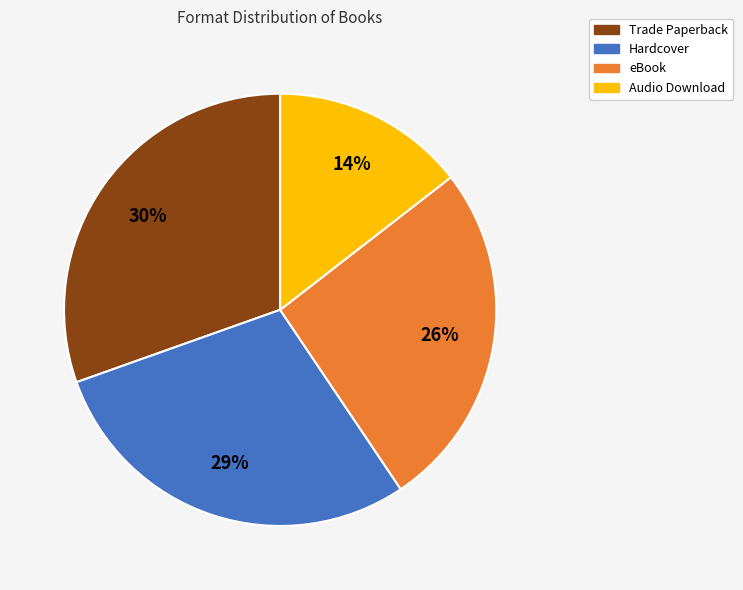

Count the number of slices in the pie.

4